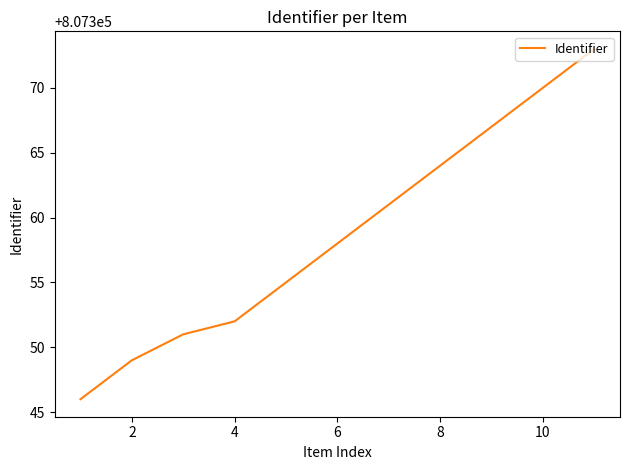

How many lines are shown in the chart?

1